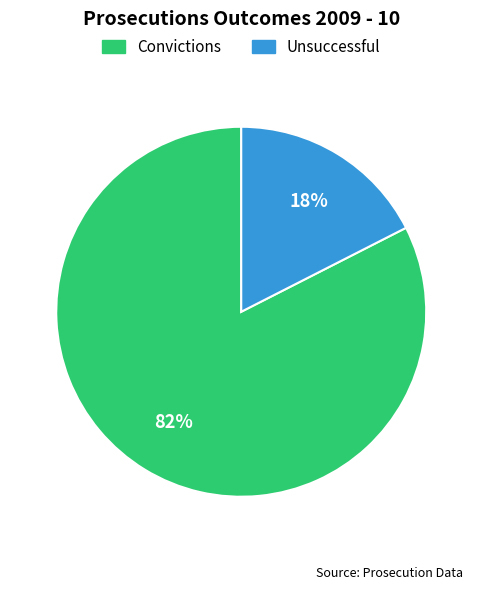

Count the number of slices in the pie.

2